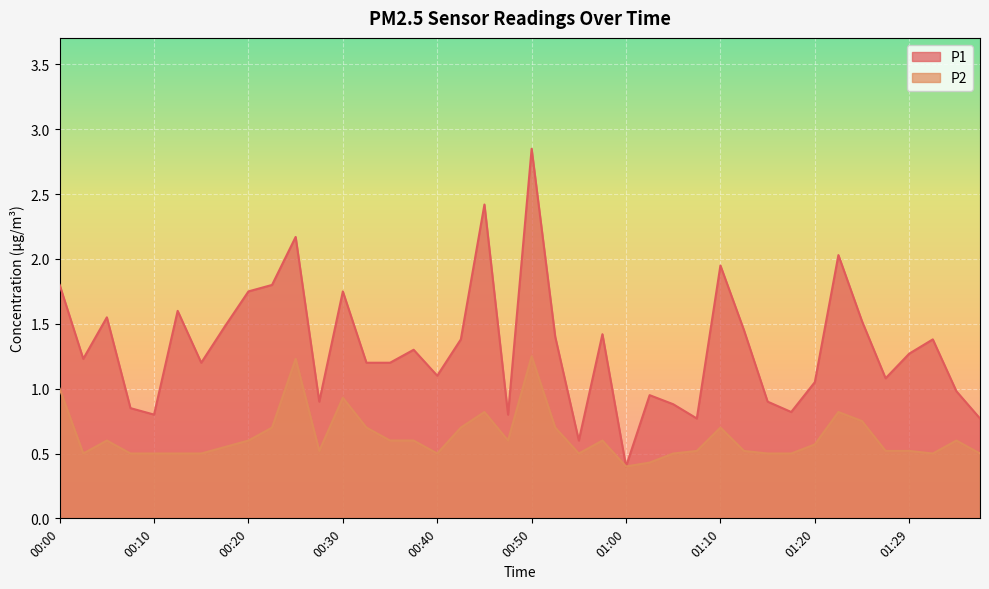

At 00:38, list the series in order from smallest to largest.

P2, P1